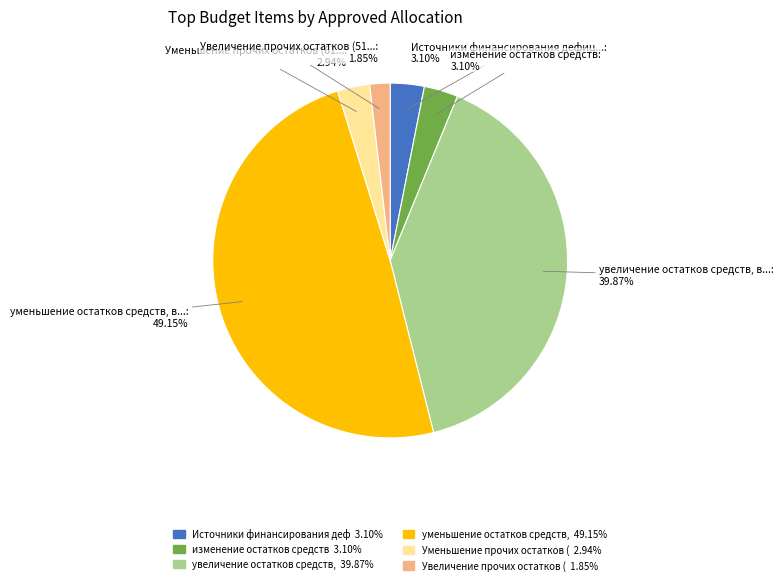

Is there a majority slice in this chart?

No